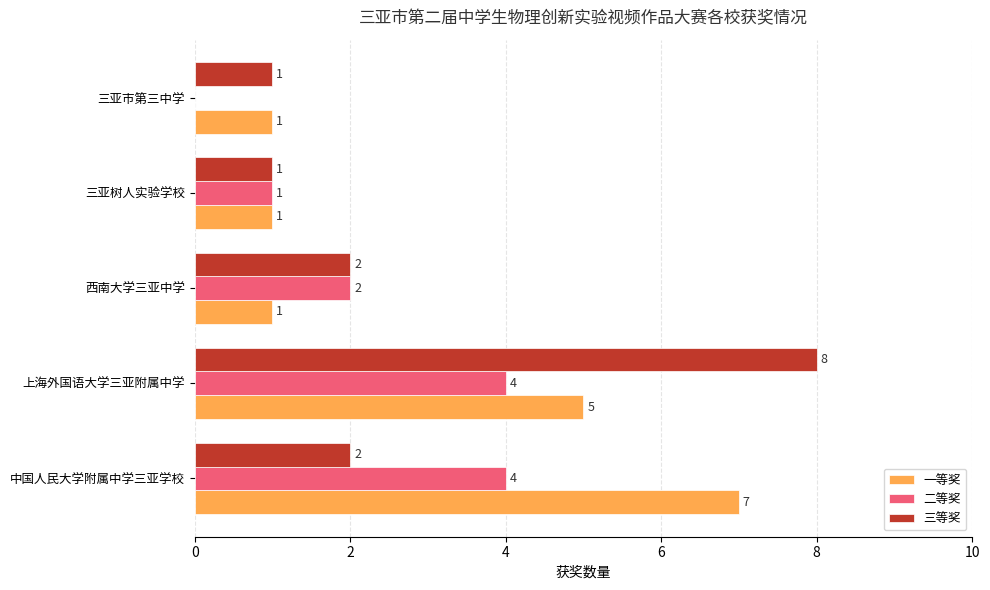

What is the average value of the 一等奖 series?

3